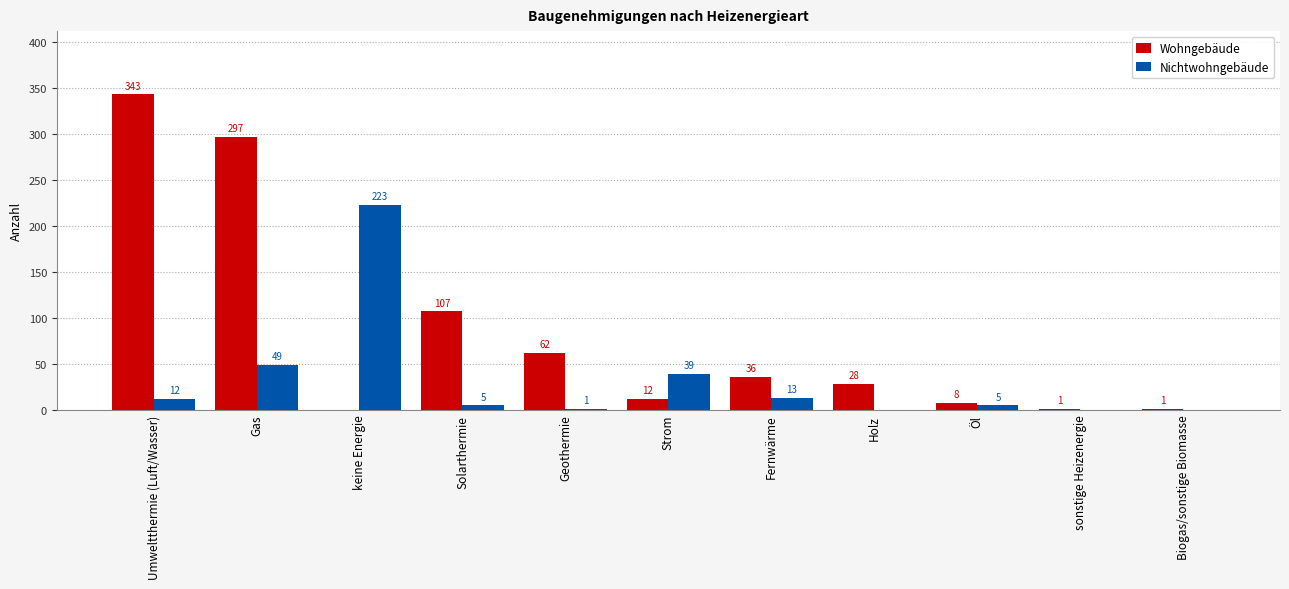

Is the value of Nichtwohngebäude at Umweltthermie (Luft/Wasser) greater than the value of Wohngebäude at Holz?

No